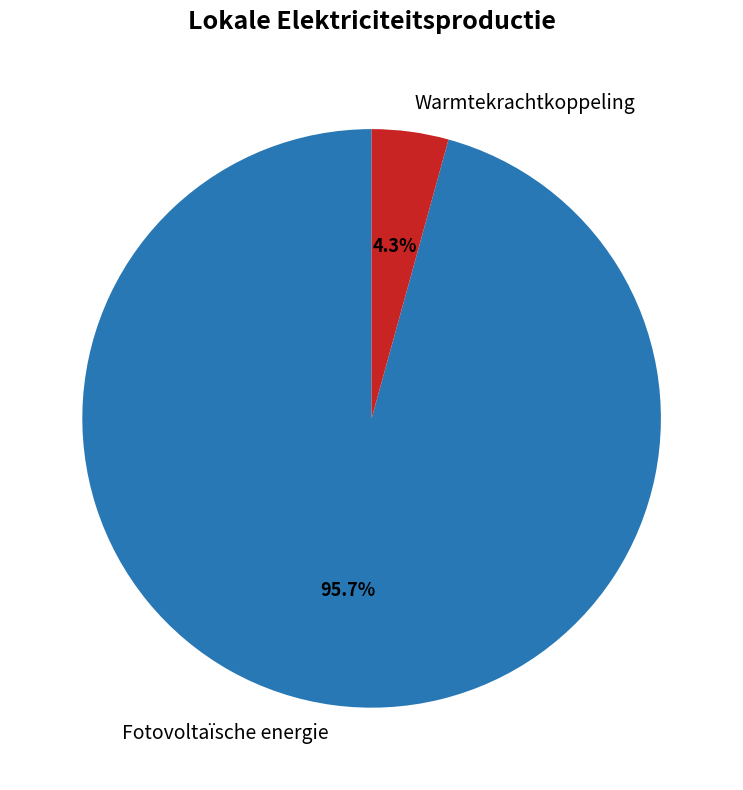

Does any single category account for the majority?

Yes